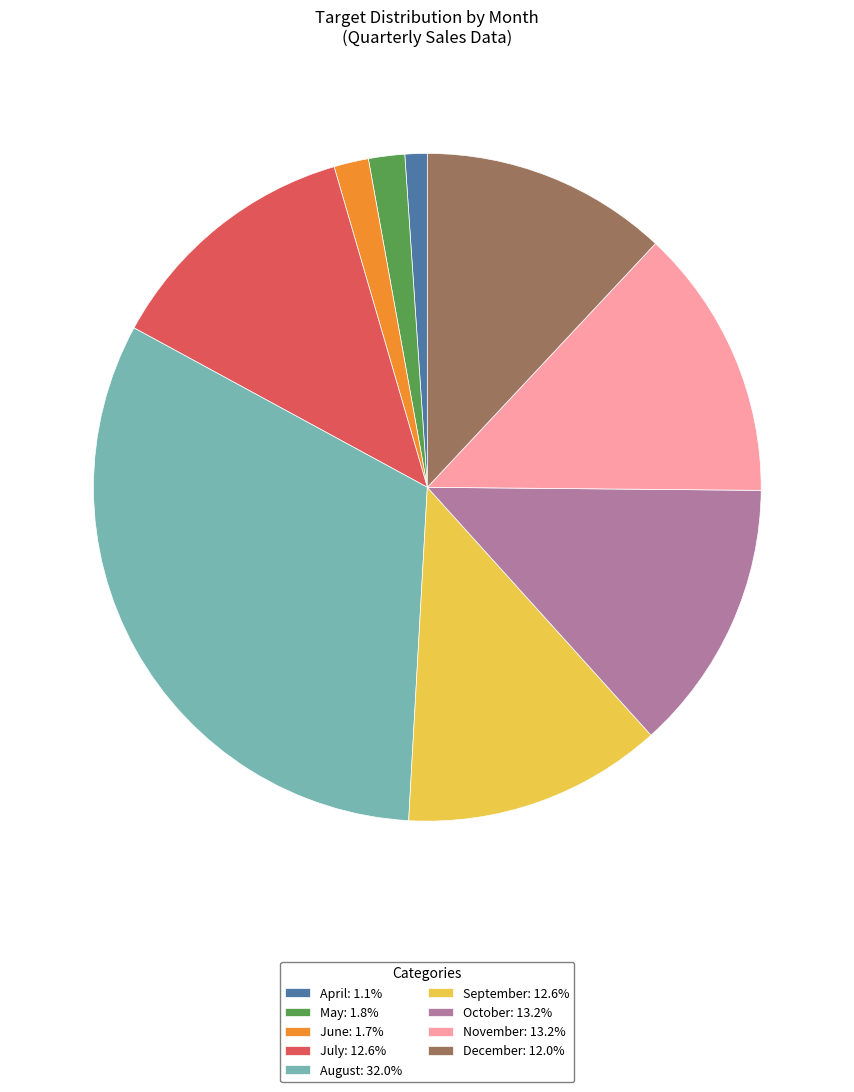

Does September represent more than half of the total?

No